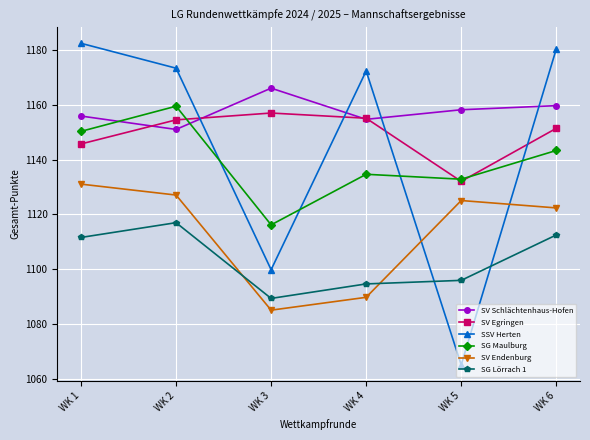

What is the value of the SV Endenburg point at the 3rd from the left?

1085.0